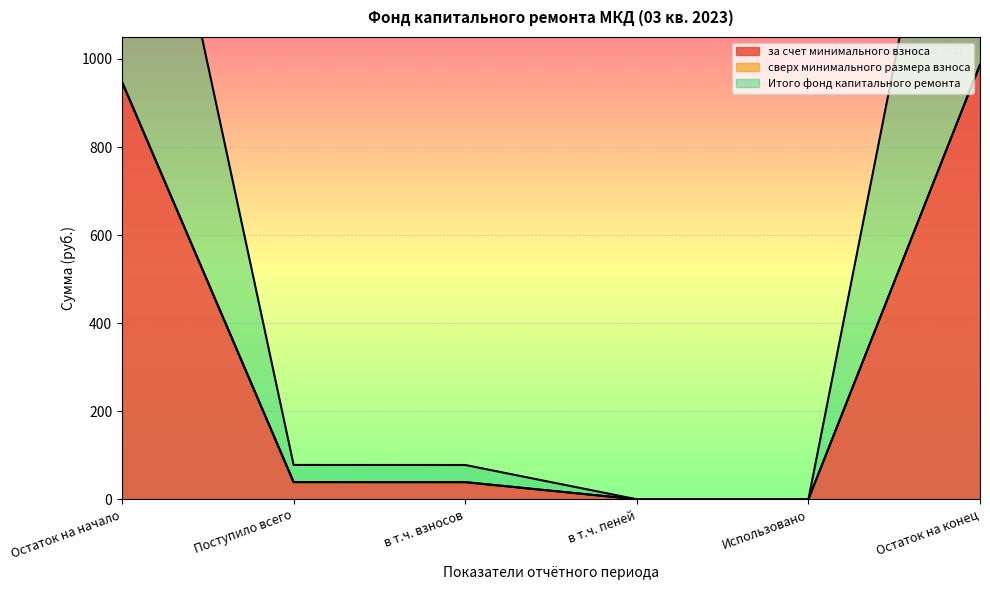

True or false: за счет минимального взноса and Итого фонд капитального ремонта intersect in this chart.

False